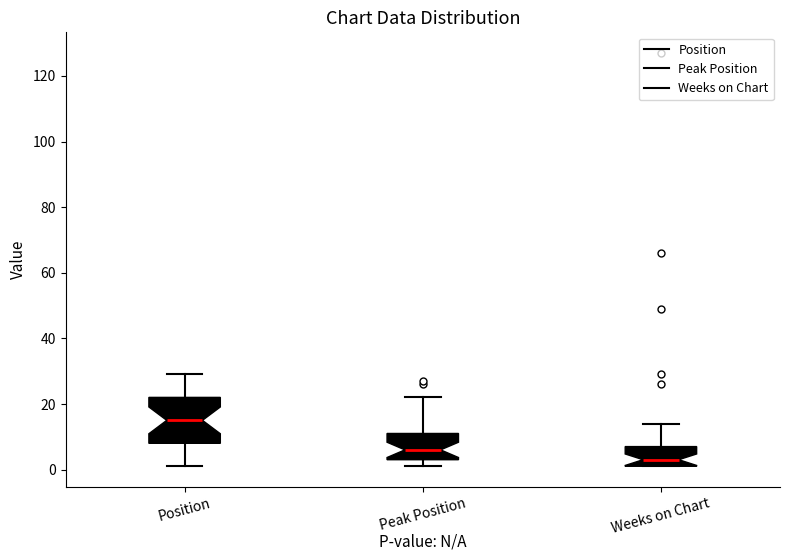

Where does the upper whisker of the box for Peak Position end on the y-axis? The values are not printed on the chart, so give them approximately, as read against the axis.

22